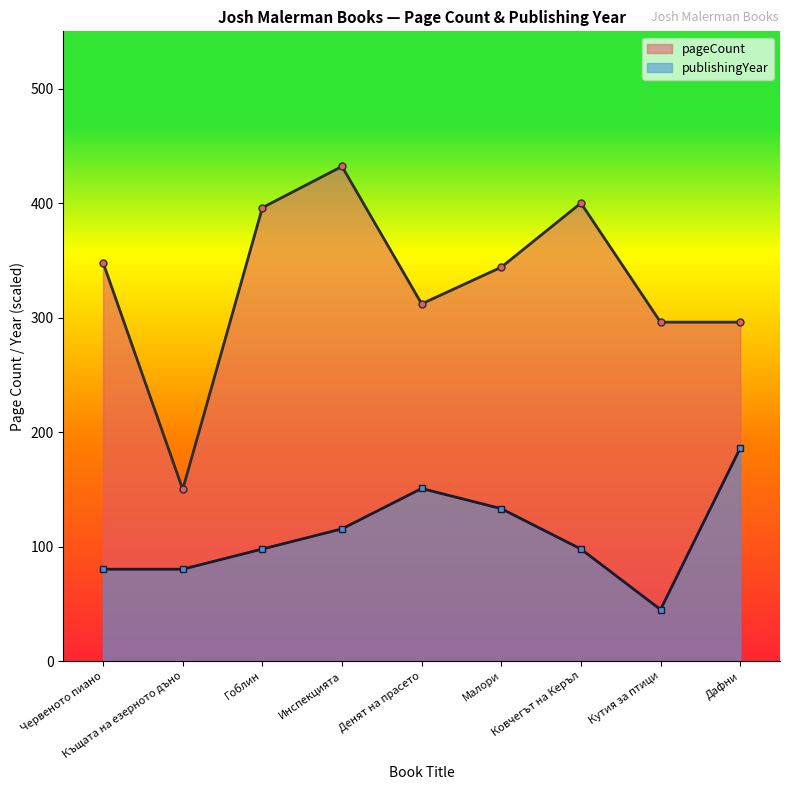

What is the approximate value of pageCount line at Гоблин?

396.0